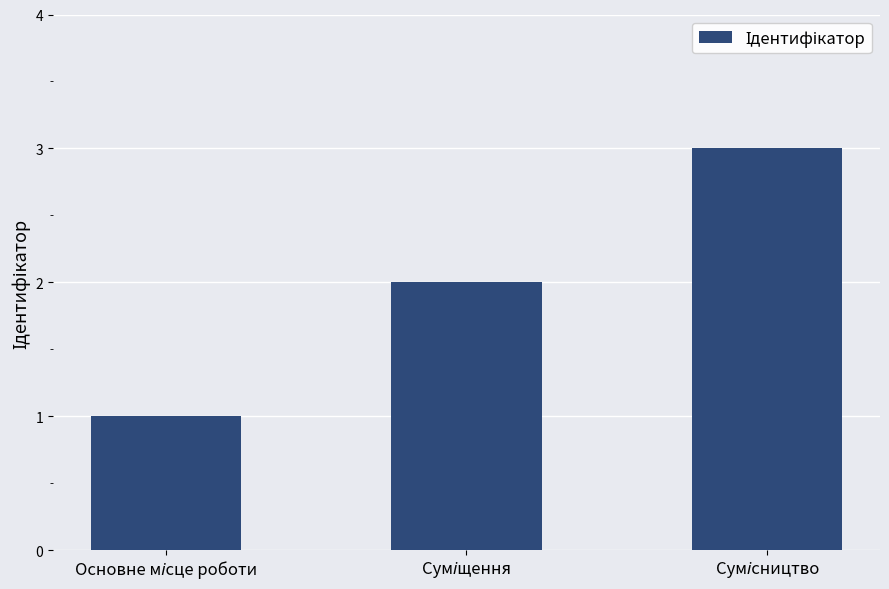

Does the chart contain any negative values?

No